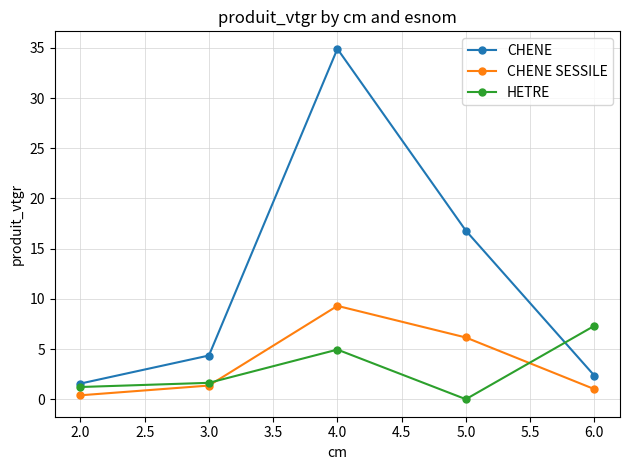

Reading right to left, extract all data points from this chart.

CHENE: 6.0=2.4	5.0=16.8	4.0=34.9	3.0=4.4	2.0=1.6
CHENE SESSILE: 6.0=1.0	5.0=6.1	4.0=9.3	3.0=1.4	2.0=0.4
HETRE: 6.0=7.3	5.0=0.0	4.0=4.9	3.0=1.6	2.0=1.2